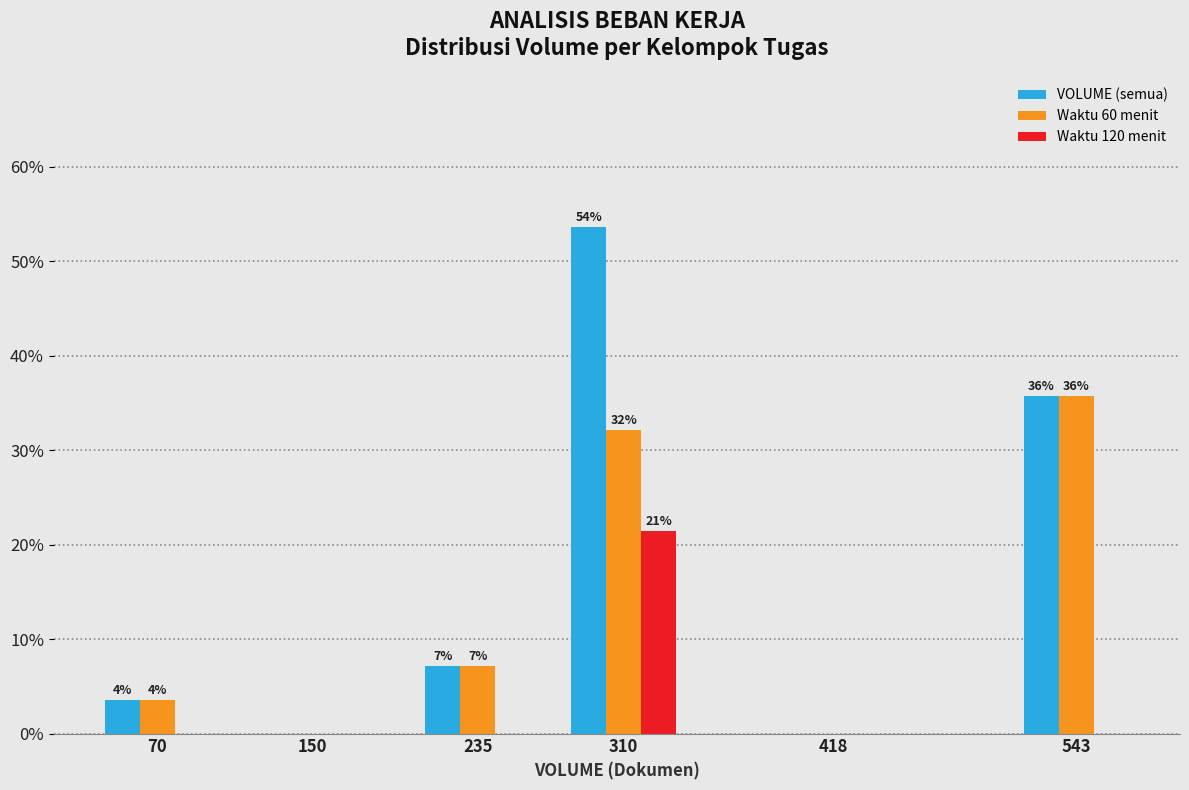

Are the bars grouped side by side (vs. stacked)?

Yes